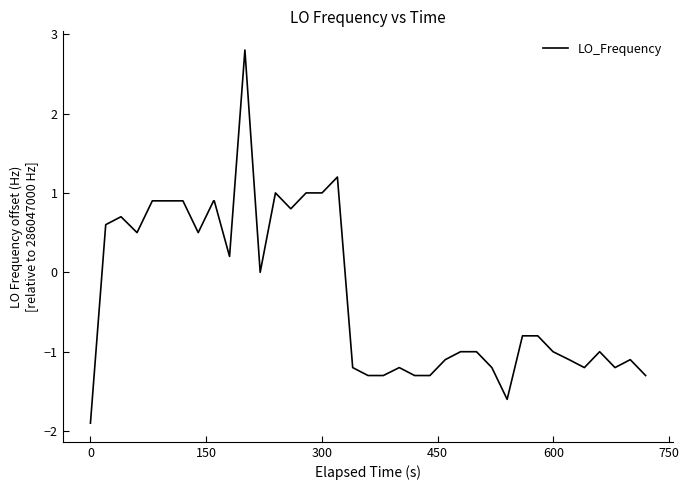

What is the sum of all values?

-10.1